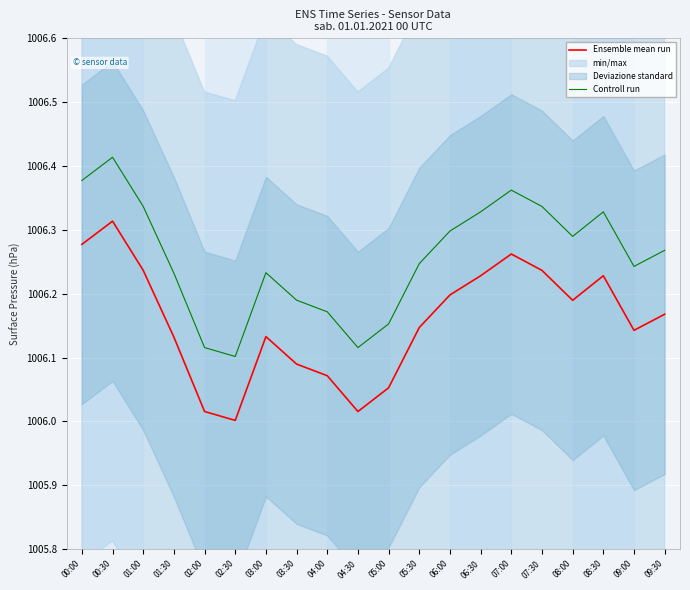

Count the number of categories in the chart.

20